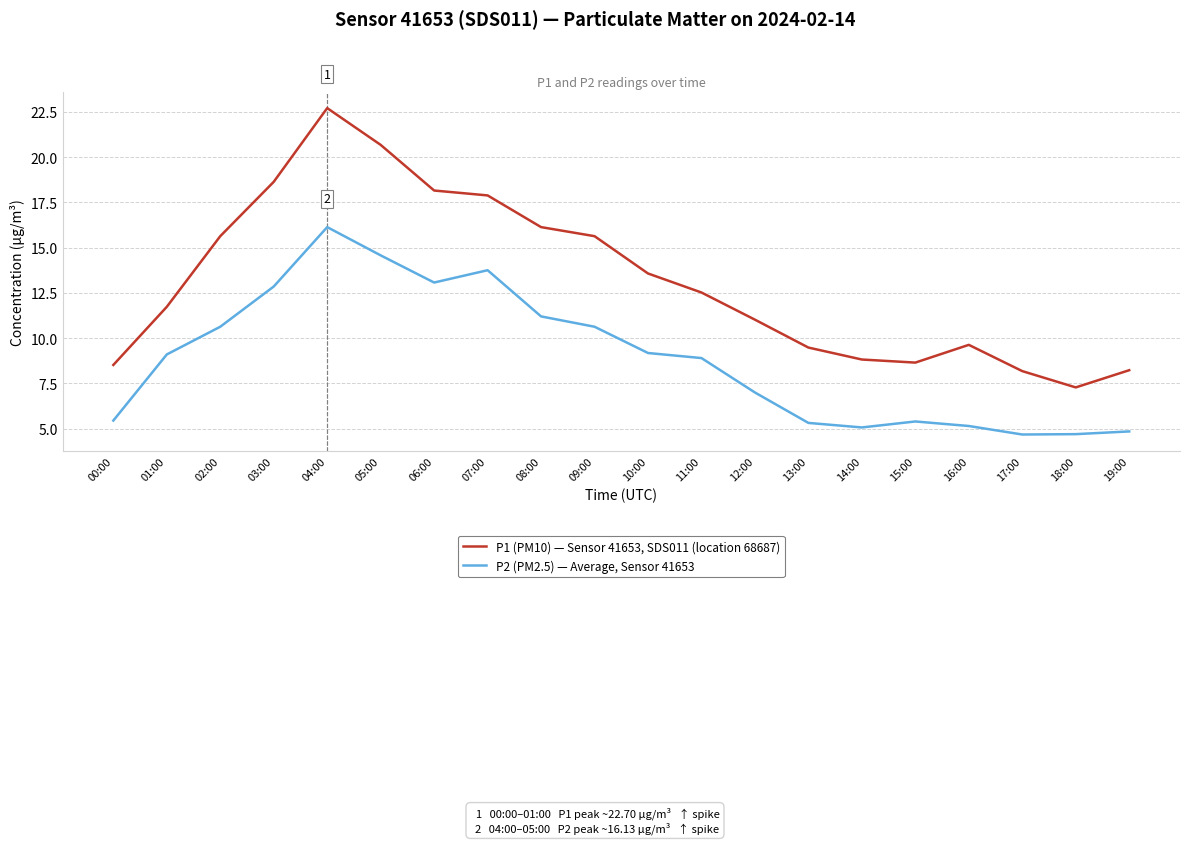

At which category is the sum across all series the highest?

04:00